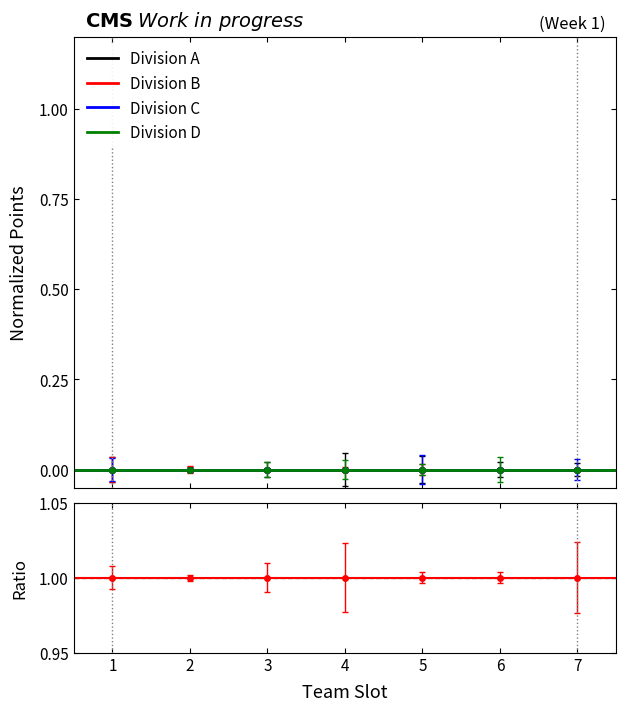

Is the value of Division B at 5 greater than the value of Division A at 3?

No